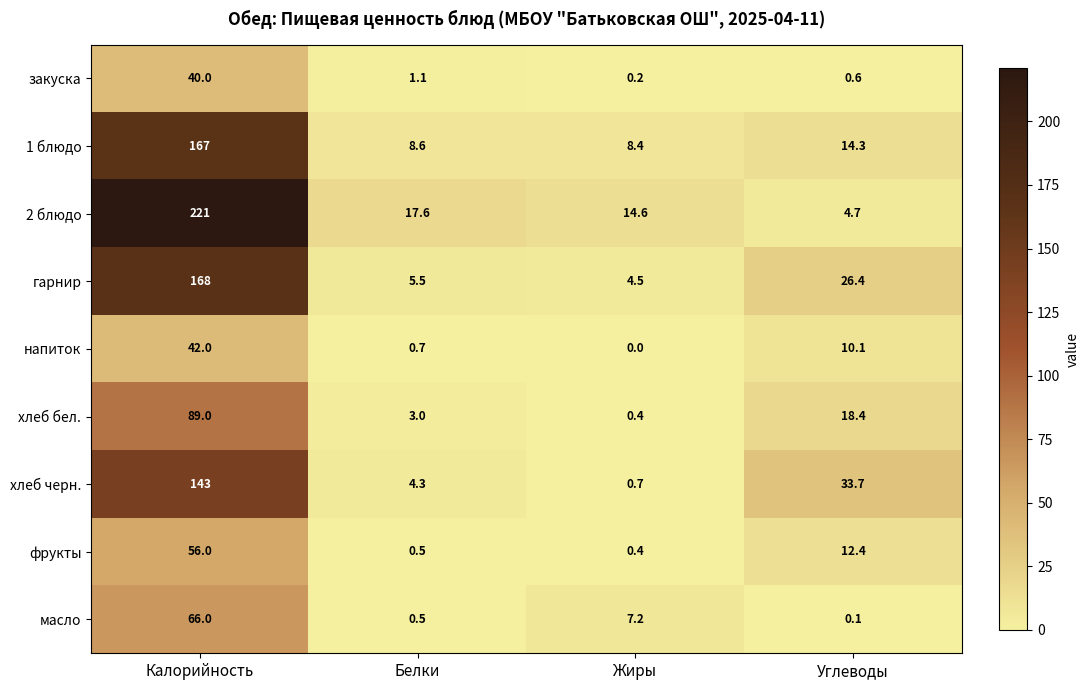

Count the number of data series in this chart.

9